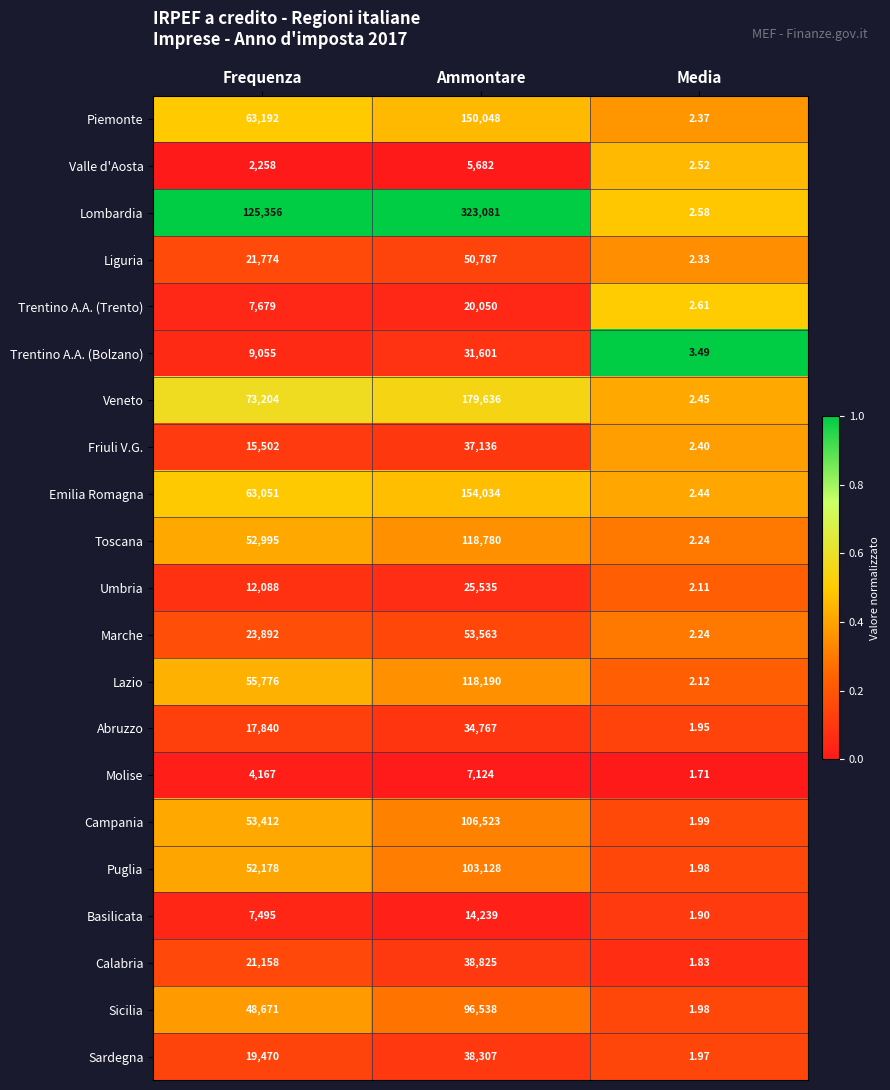

What is the total value across all series at Media?

47.2